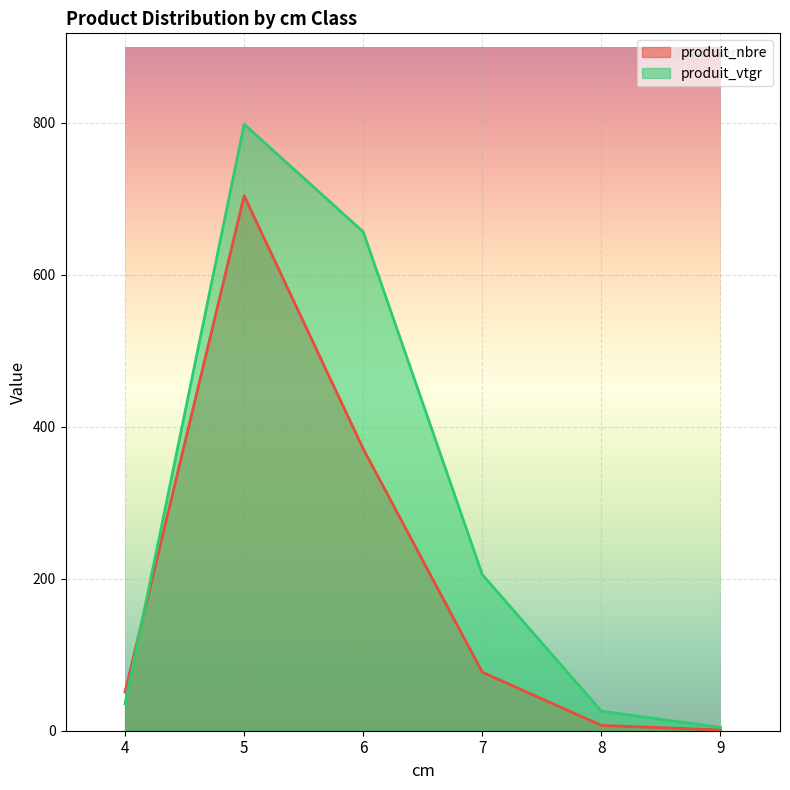

At 5, list the series in order from largest to smallest.

produit_vtgr, produit_nbre